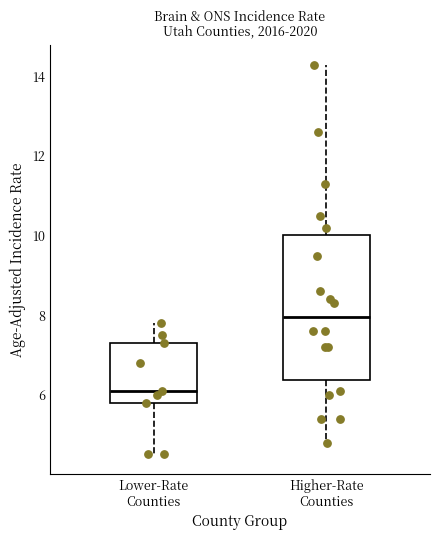

Where is the upper edge of the box for Higher-Rate Counties on the y-axis? The values are not printed on the chart, so give them approximately, as read against the axis.

10.0